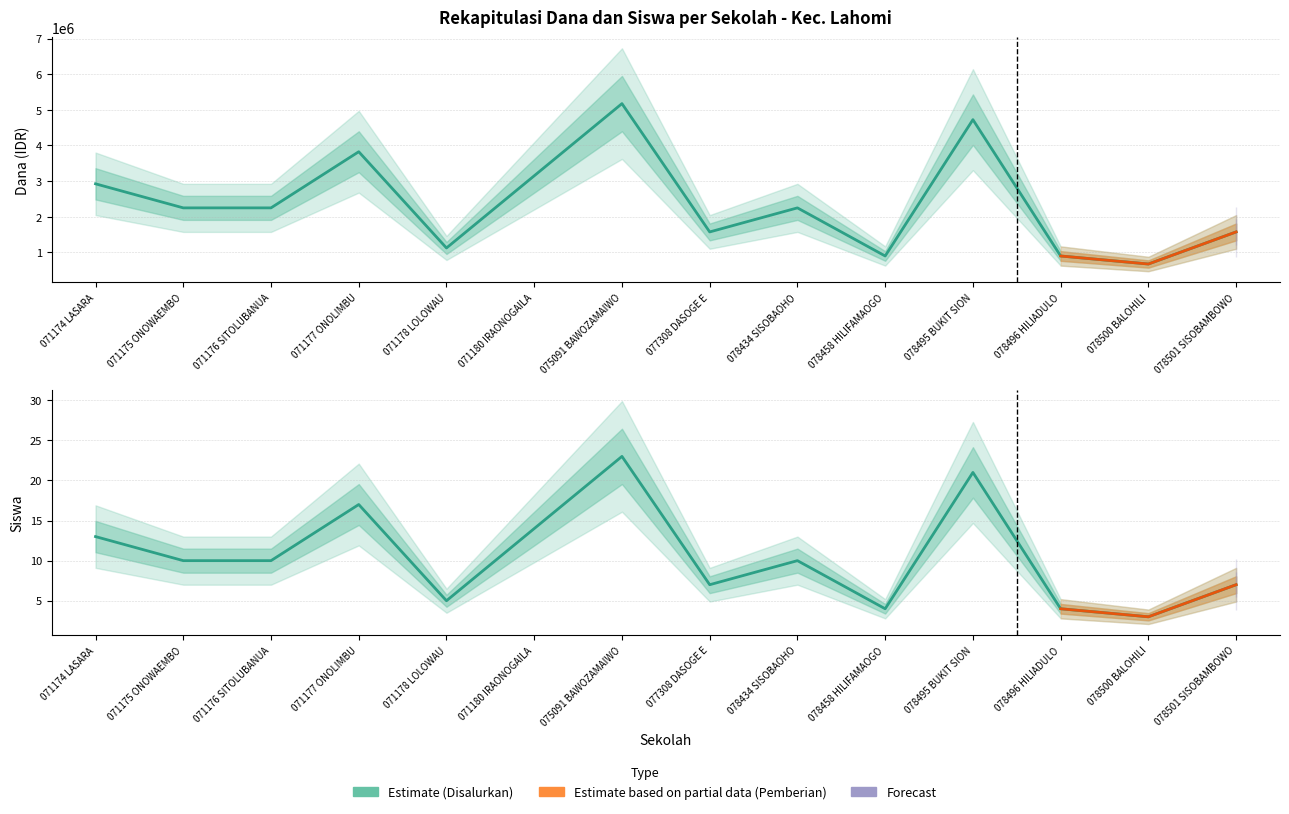

What is the difference between the Dana Disalurkan values at 078434 SISOBAOHO and 071177 ONOLIMBU?

1575000